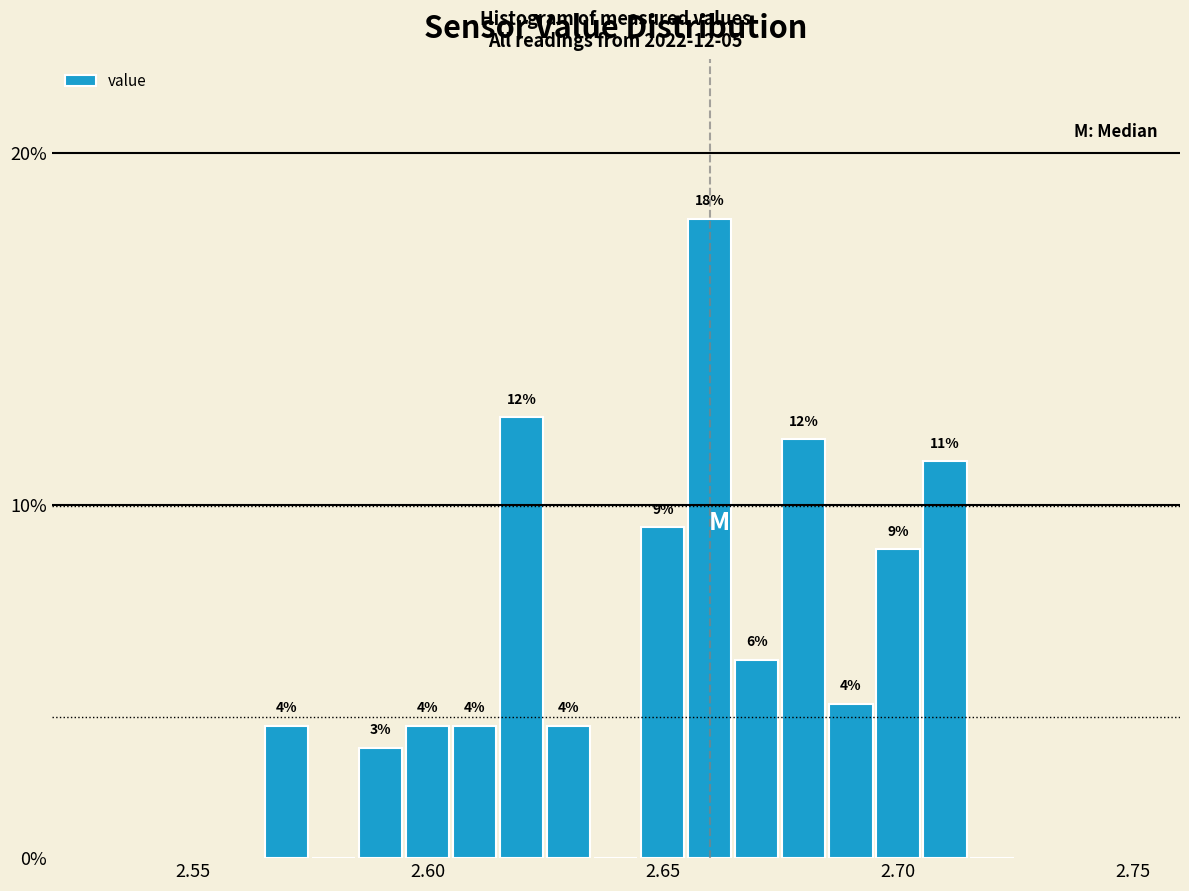

Around what value on the x-axis is the tallest bar? Give the approximate position of its centre, as read against the axis.

2.660